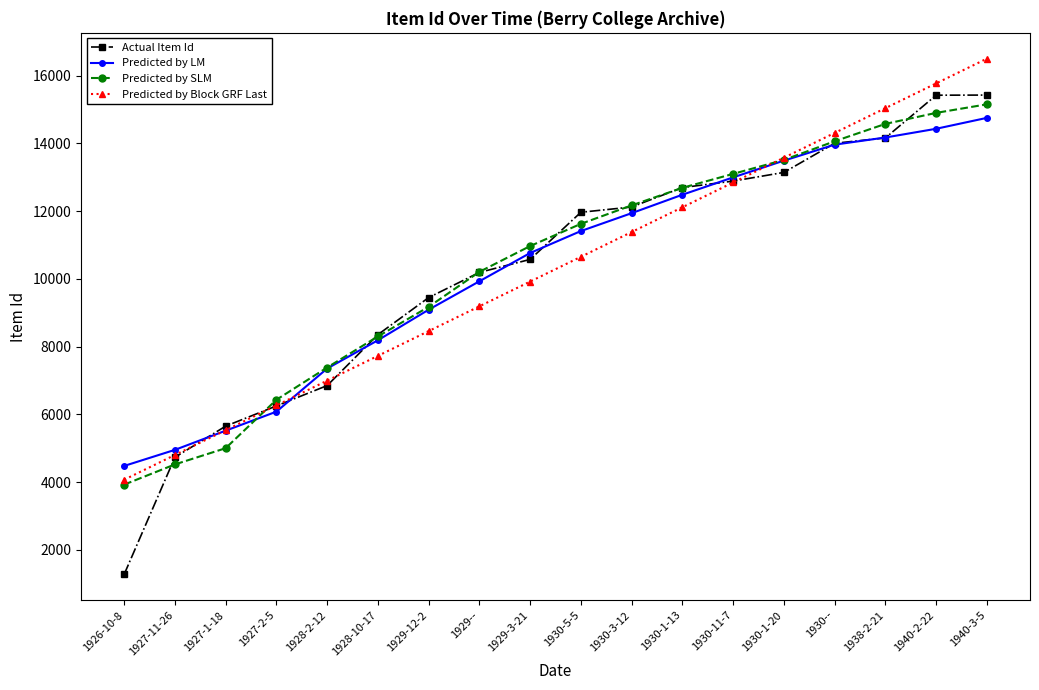

Is this an area chart (filled region under the line)?

No